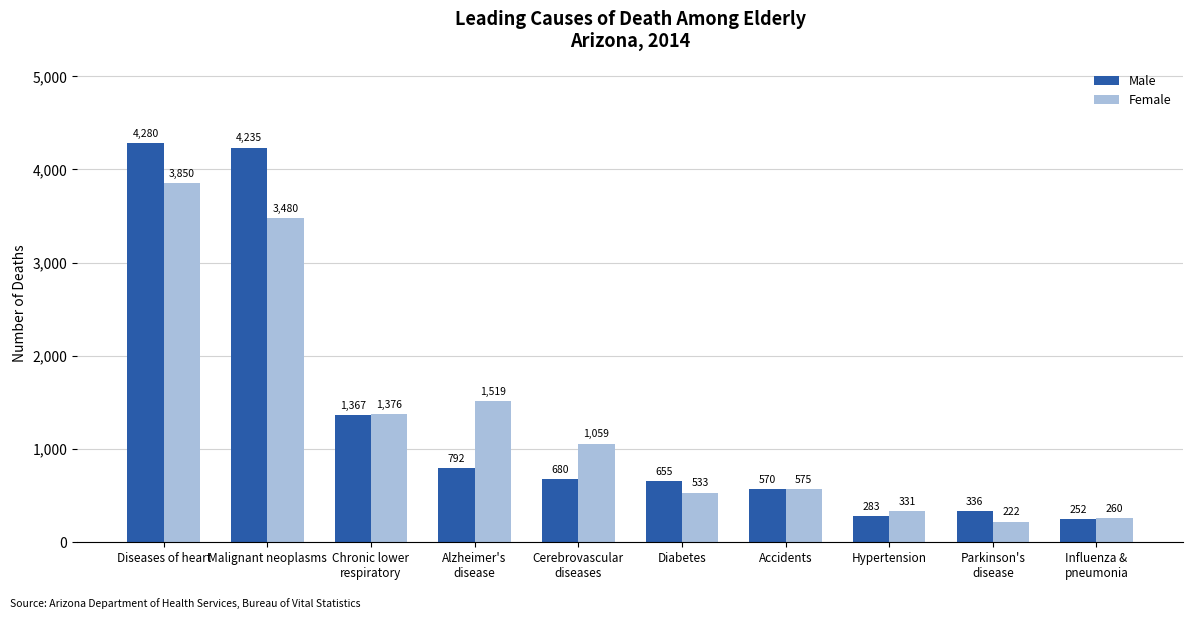

How many bars are there in each group?

2